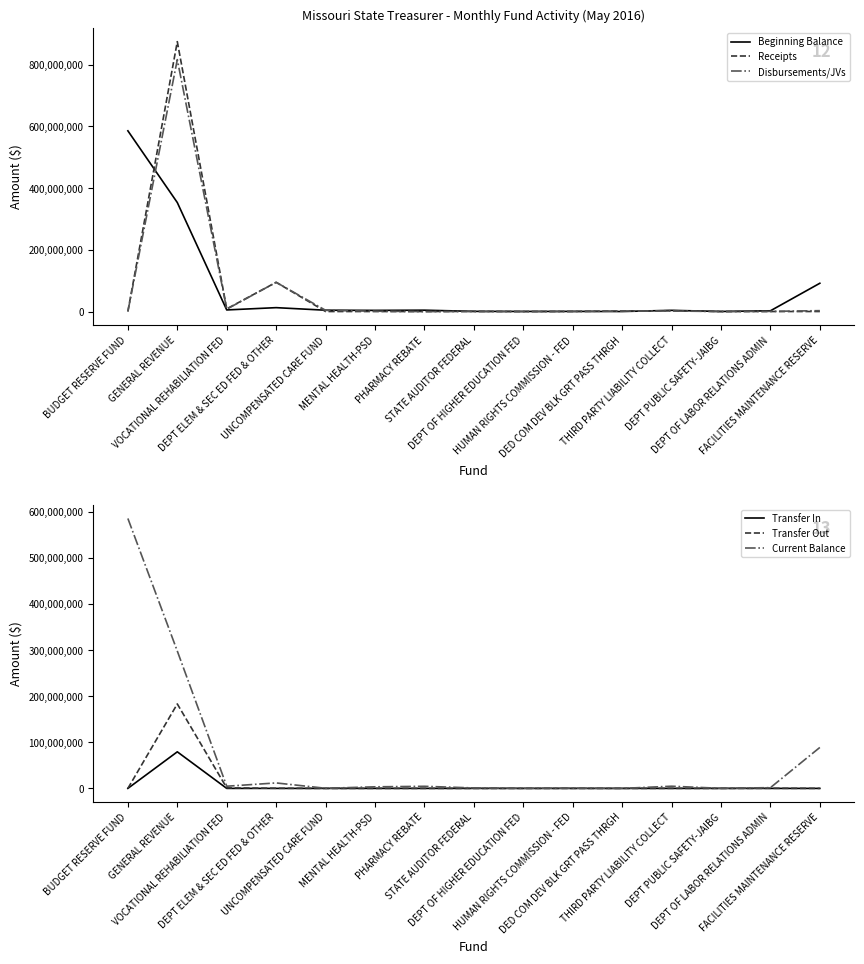

At which label does Disbursements/JVs first exceed 1017875?

GENERAL REVENUE